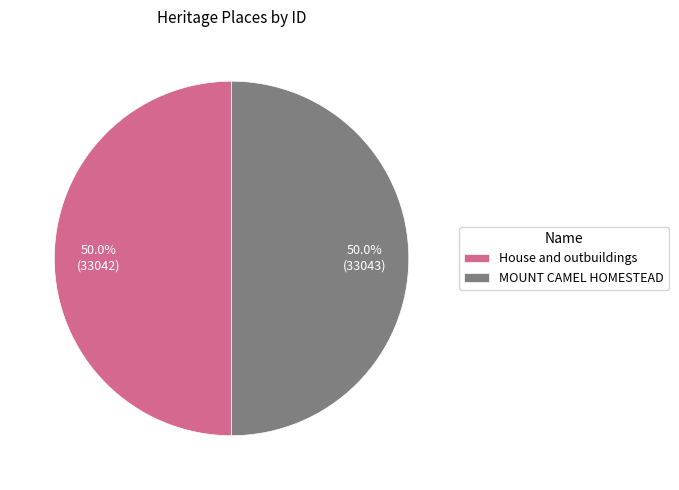

Count the number of slices in the pie.

2